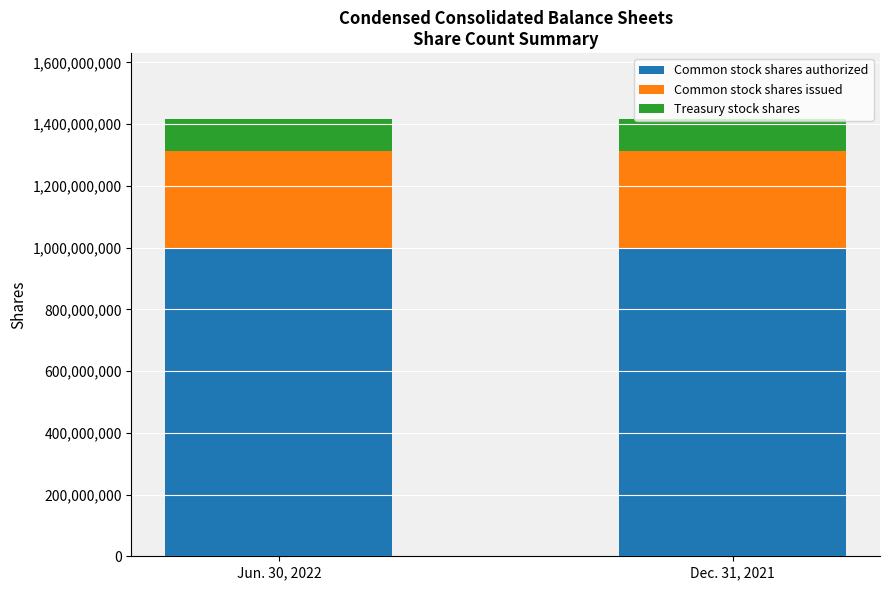

How many bars are there in total?

2